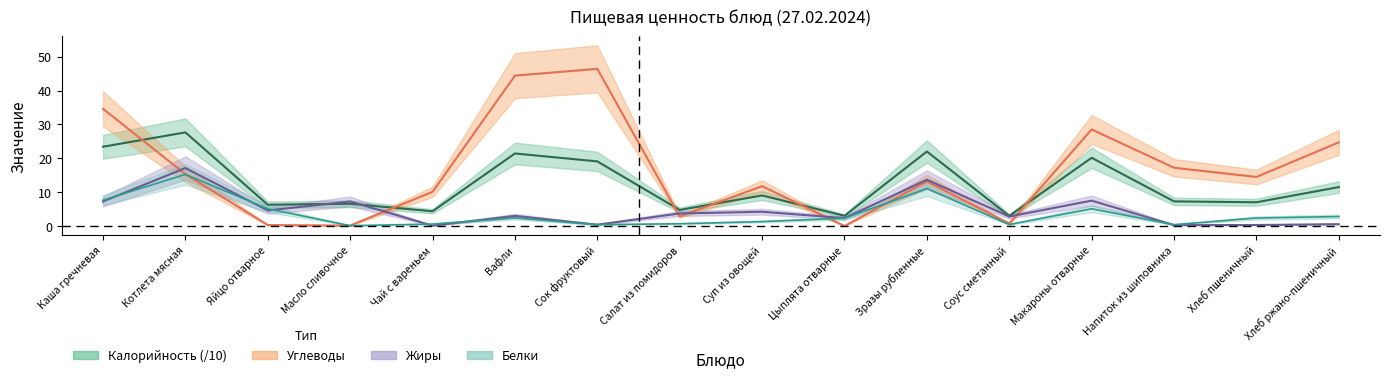

What is the average value of the Углеводы series?

16.5